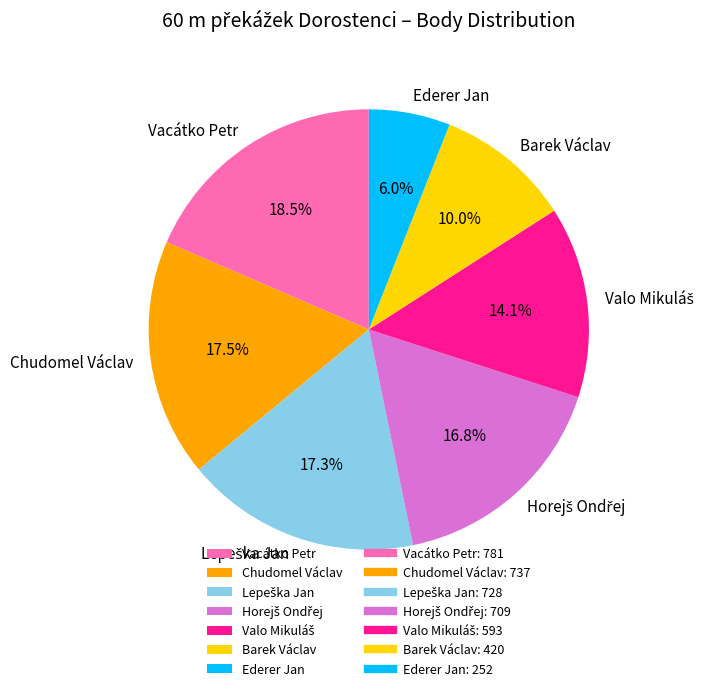

To the nearest percent, what is the average slice percentage?

14%